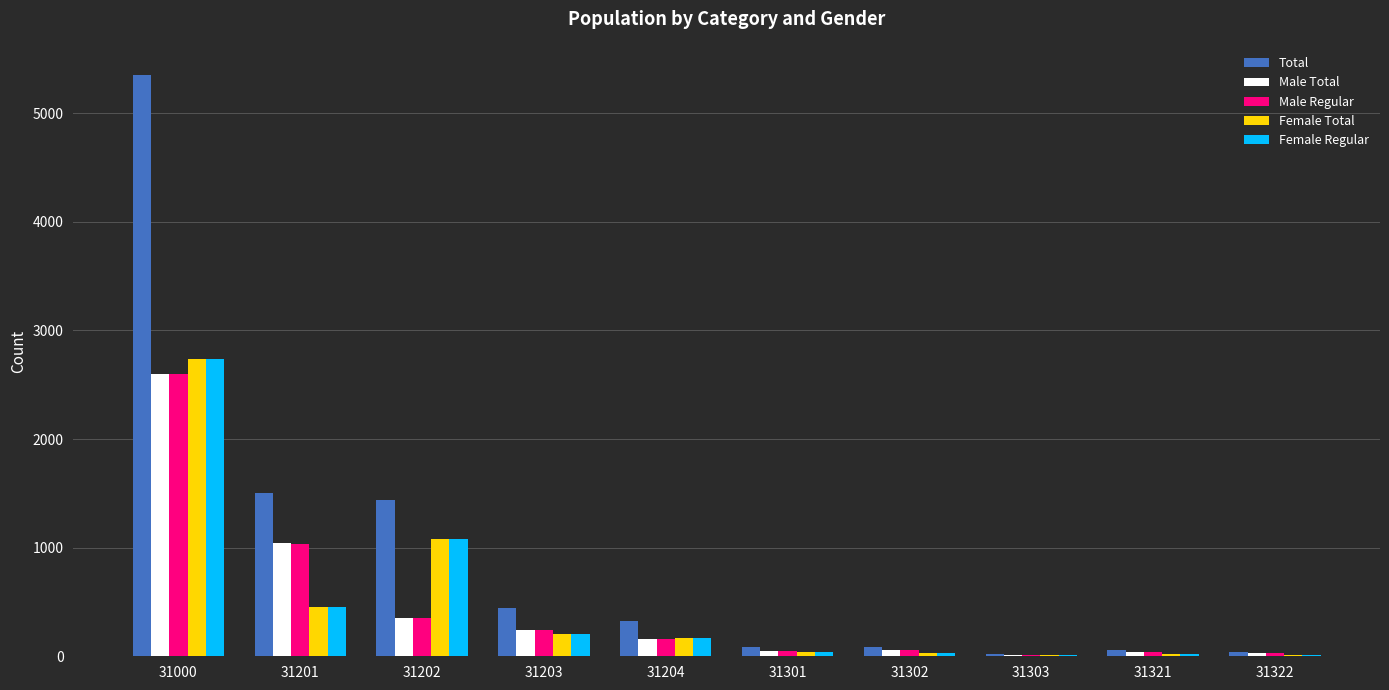

What is the sum of all Male Regular values?

4570